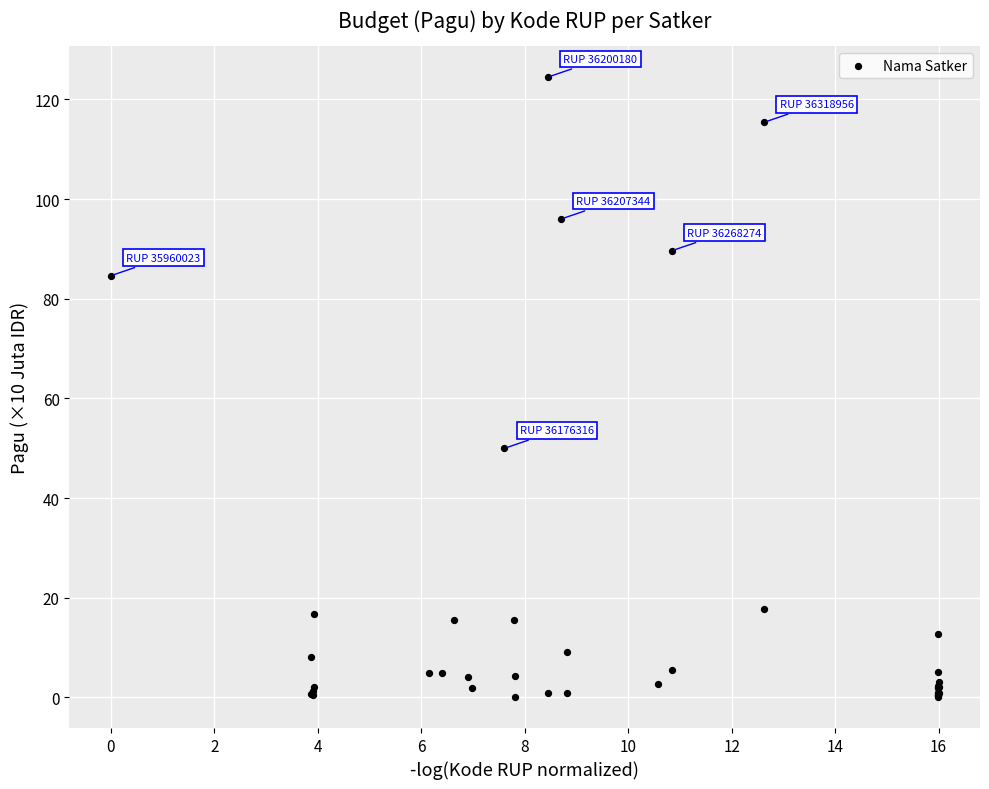

What Y value in the scatter plot is closest to 62?

50.0